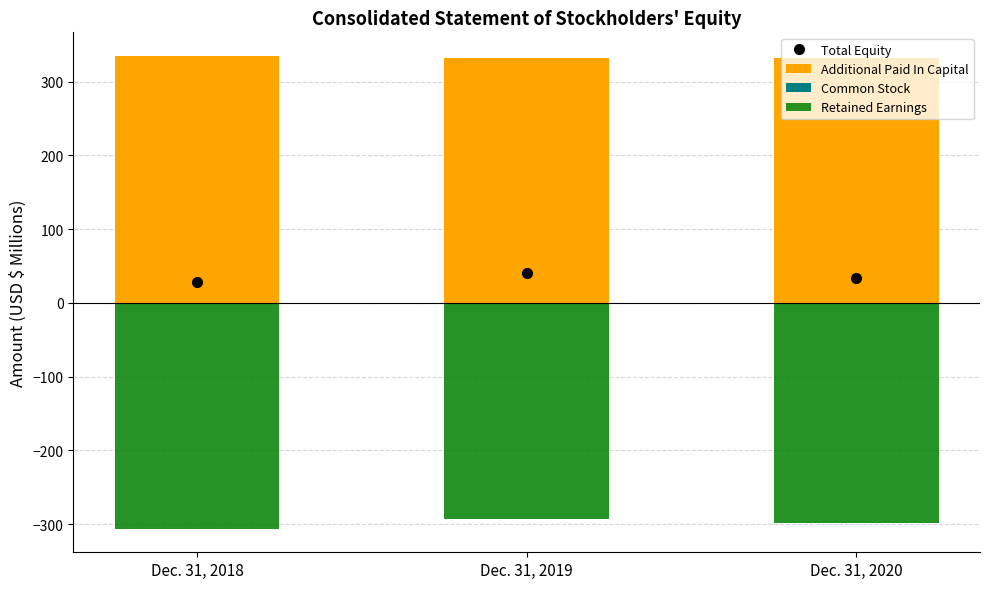

What is the maximum value for Total Equity?

40.0